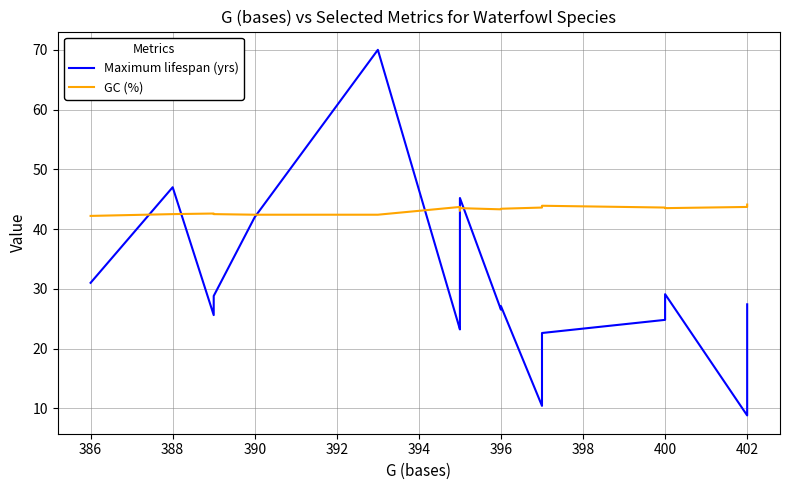

What is the average value of the Maximum lifespan (yrs) series?

30.2